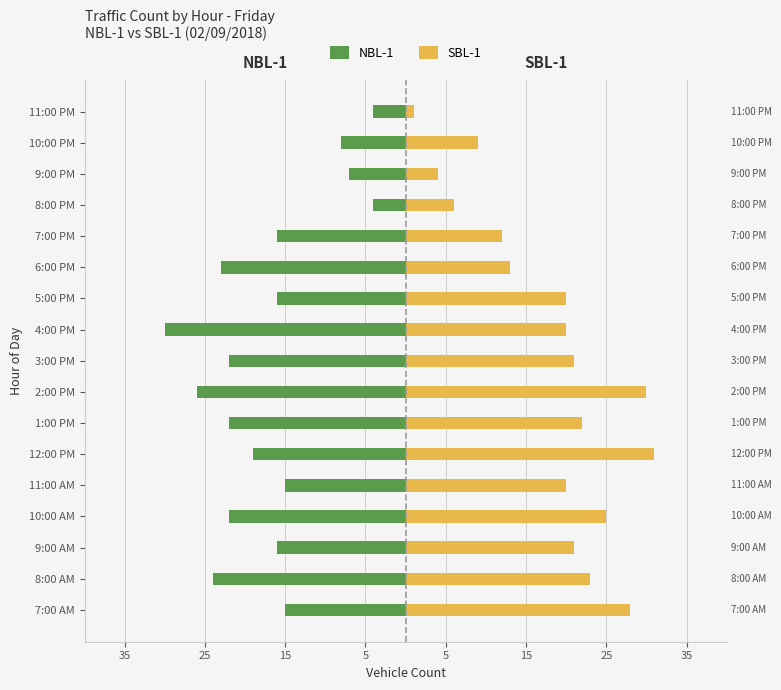

What is the average value of the NBL-1 series?

-17